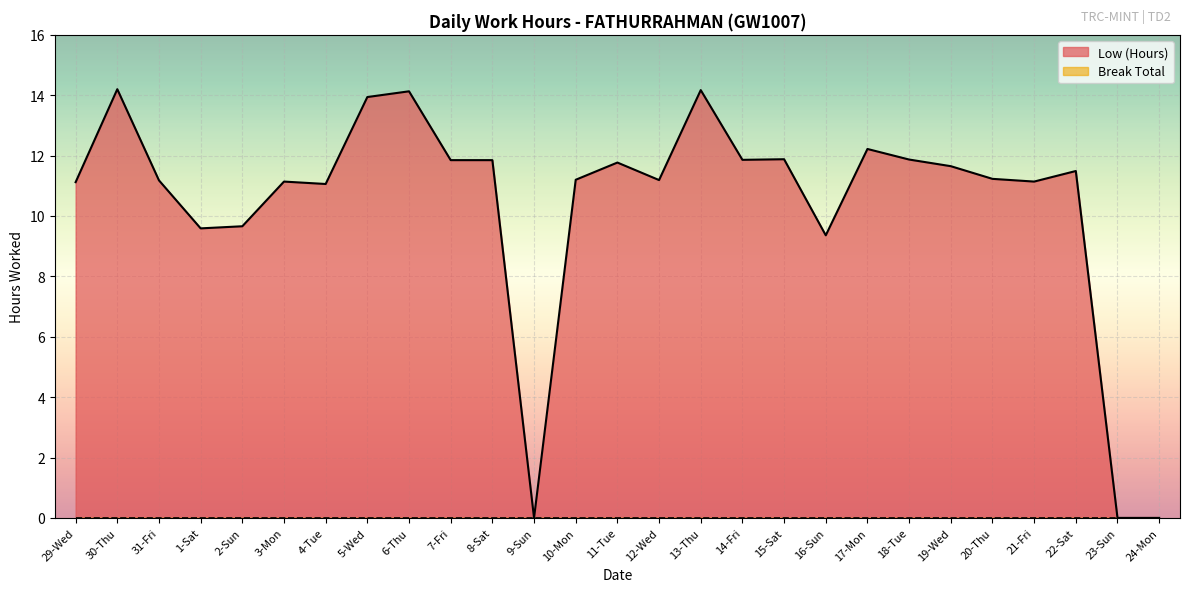

Between 24-Mon and 2-Sun, which is larger?

2-Sun